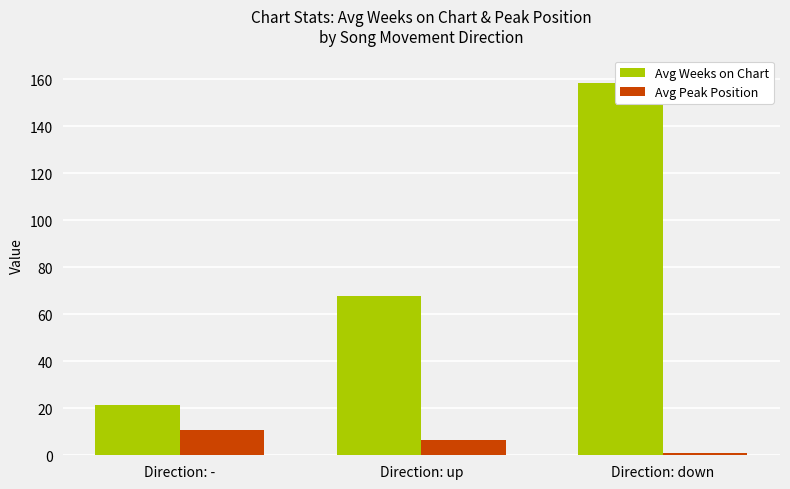

Reading left to right, what are all the values shown in this chart?

Avg Weeks on Chart: Direction: -=21.4	Direction: up=67.6	Direction: down=158.2
Avg Peak Position: Direction: -=10.7	Direction: up=6.4	Direction: down=1.0